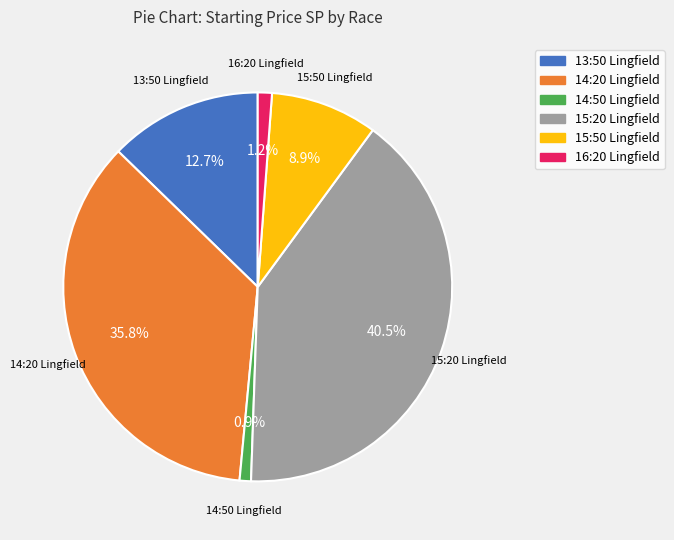

Is there any slice that represents more than half of the pie?

No